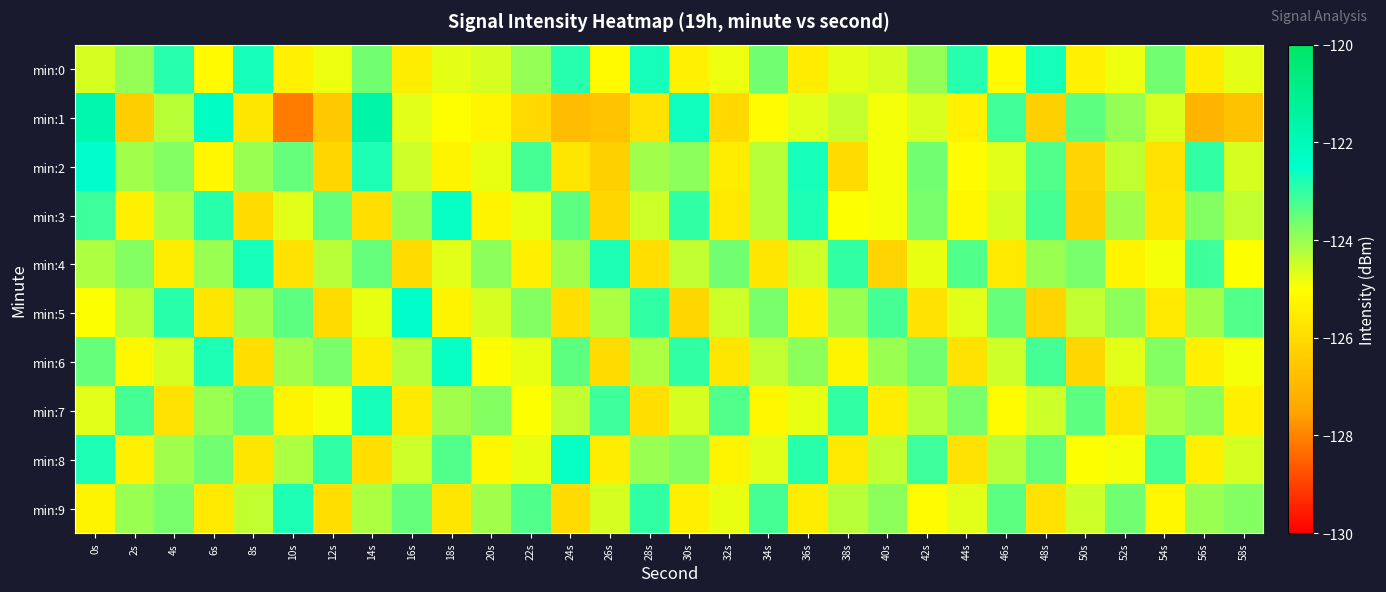

Which has a higher value, 2s or 36s?

2s